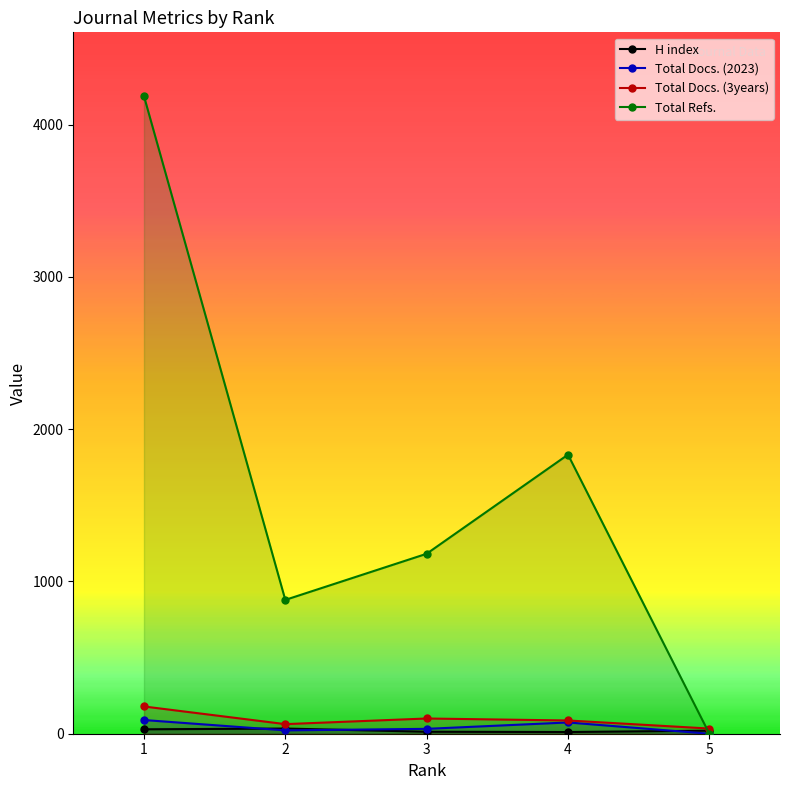

True or false: Total Docs. (2023) and Total Refs. cross at least once.

False